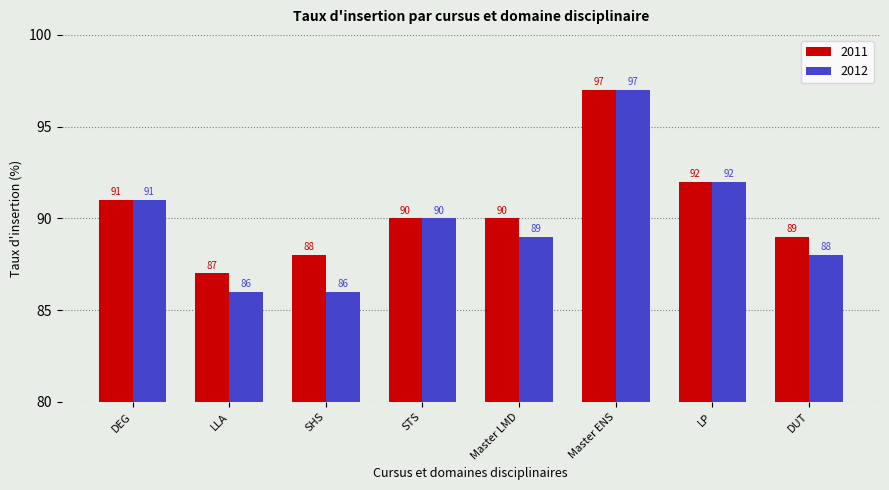

What are all the series names shown in the legend?

2011, 2012